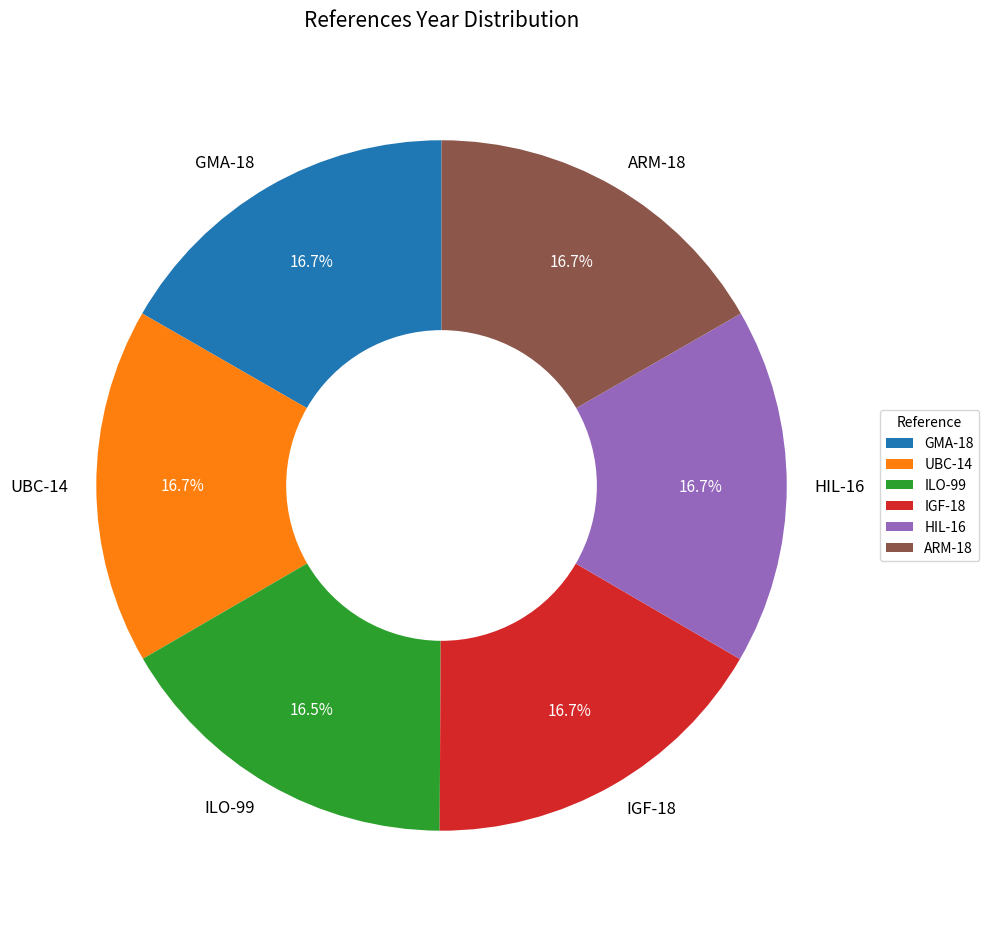

To the nearest percent, what percentage of the pie is UBC-14?

17%